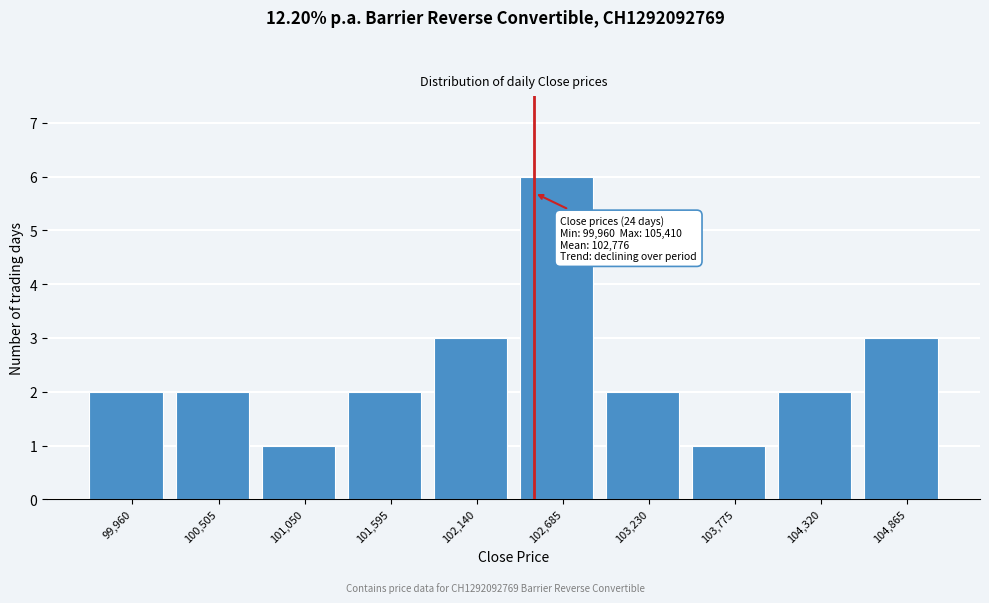

Reading right to left, list all the values displayed in this chart.

104,865=3	104,320=2	103,775=1	103,230=2	102,685=6	102,140=3	101,595=2	101,050=1	100,505=2	99,960=2